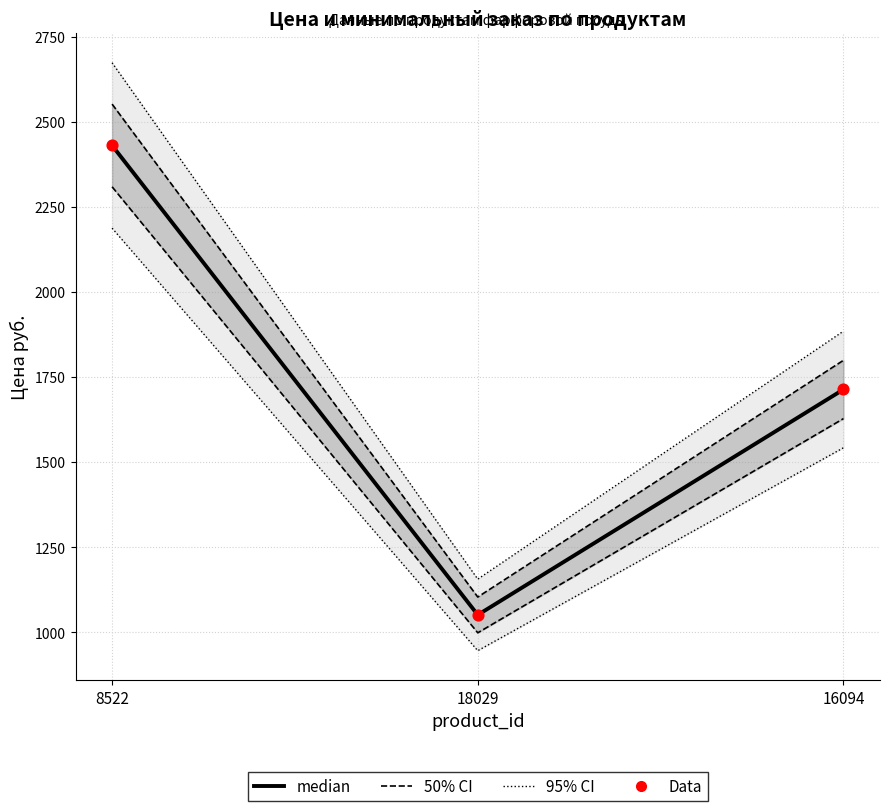

At how many categories does at least one series exceed 1662?

2